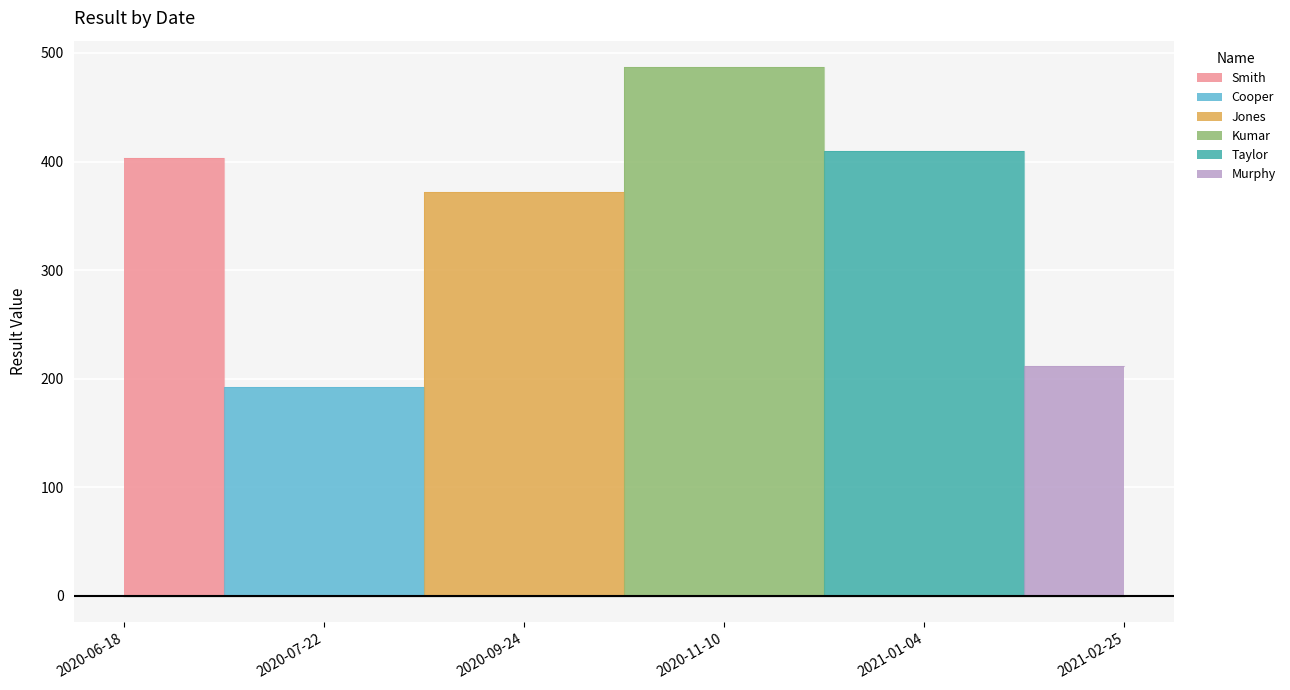

What is the ratio of the value at 2021-01-04 to the value at 2020-11-10?

0.8